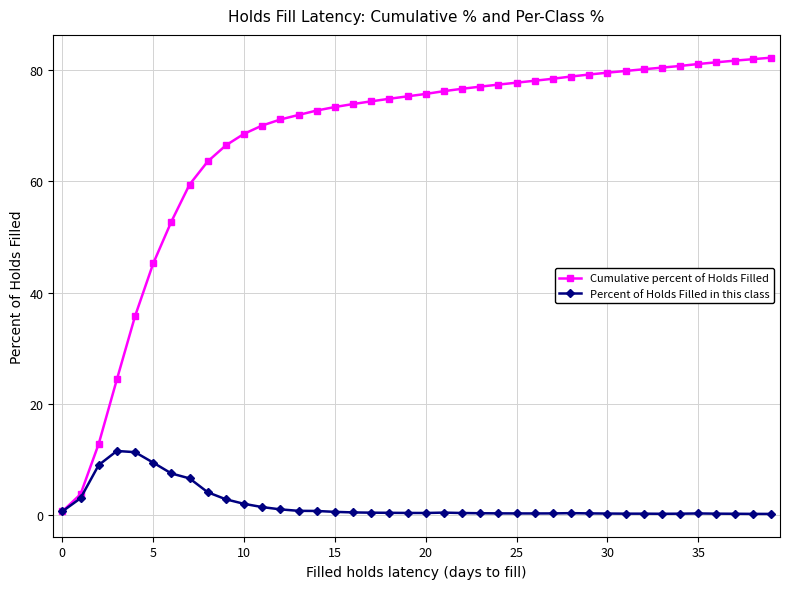

Which series has the widest spread of values?

Cumulative percent of Holds Filled